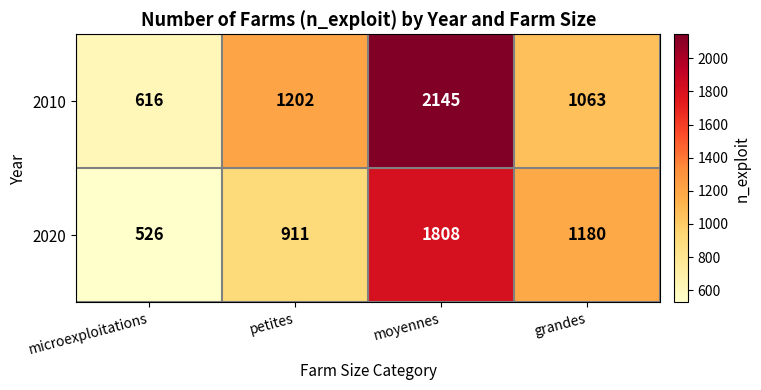

How many series are shown in this chart?

2